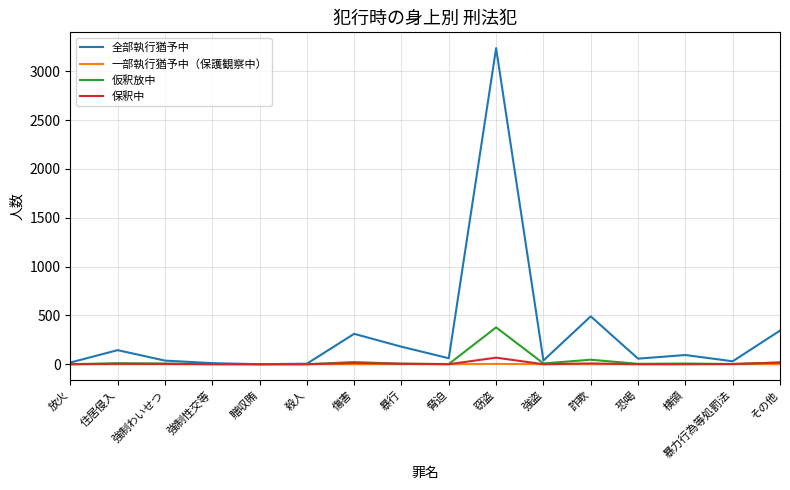

Is it true that 保釈中 equals 0 at 強盗?

True